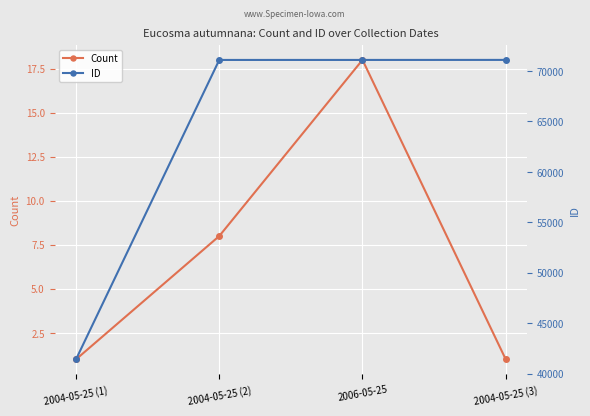

Which has a higher value, 2004-05-25 (2) or 2006-05-25?

2006-05-25